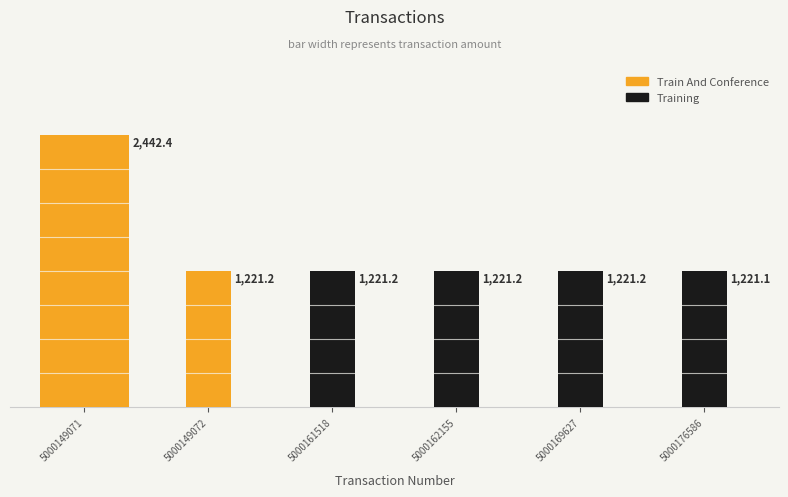

Rank the categories by value from highest to lowest.

5000149071, 5000149072, 5000161518, 5000162155, 5000169627, 5000176586